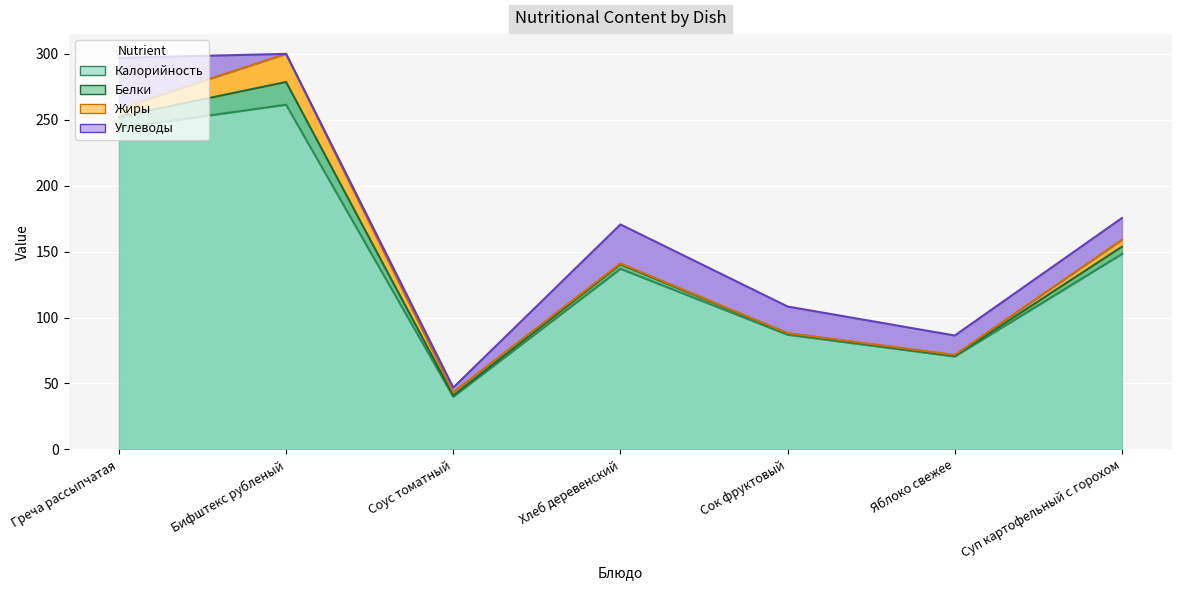

At which category does Жиры reach its first local valley?

Сок фруктовый